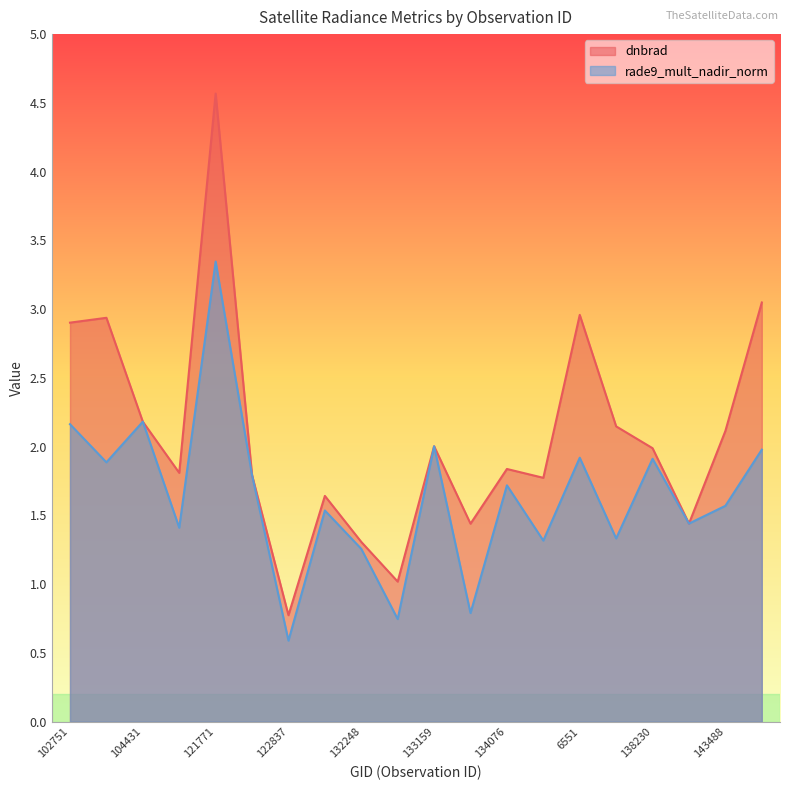

The value of dnbrad at 133701 is 1.4. True or false?

True